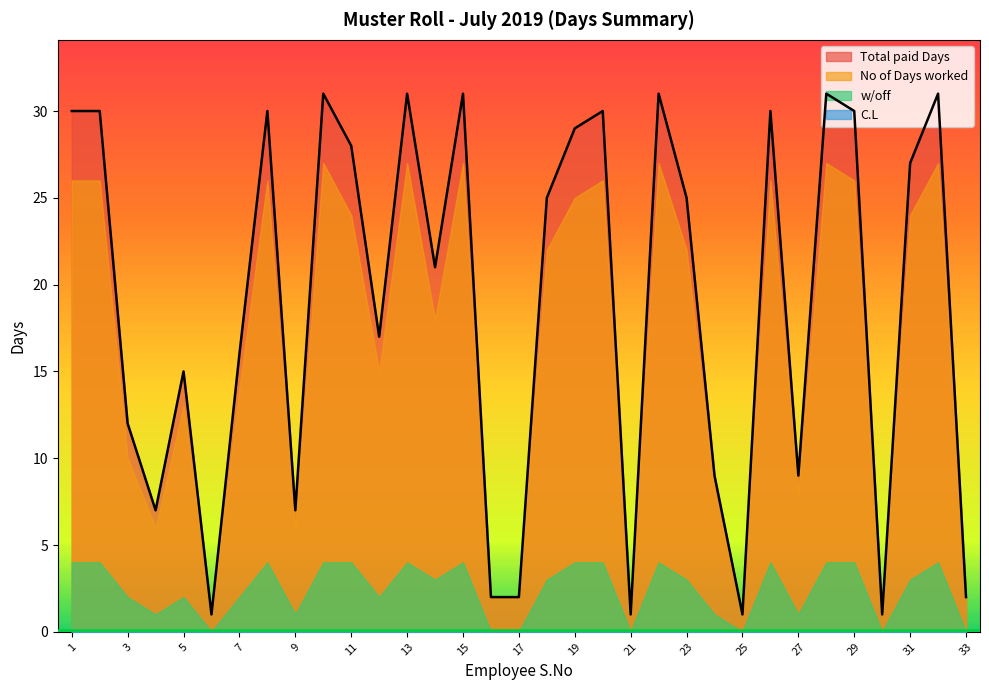

Does the chart display data point markers on the line(s)?

No